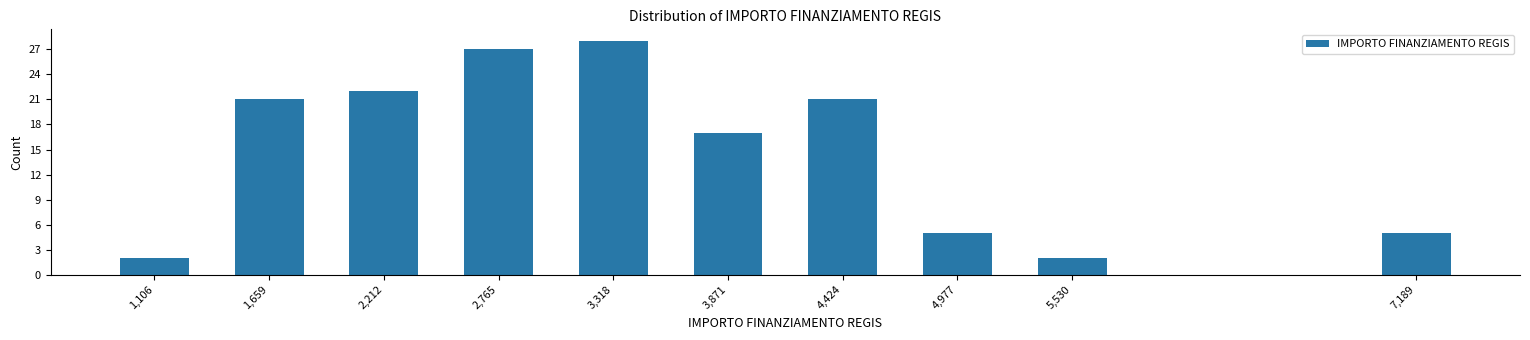

Reading left to right, what are all the values shown in this chart?

2	21	22	27	28	17	21	5	2	5